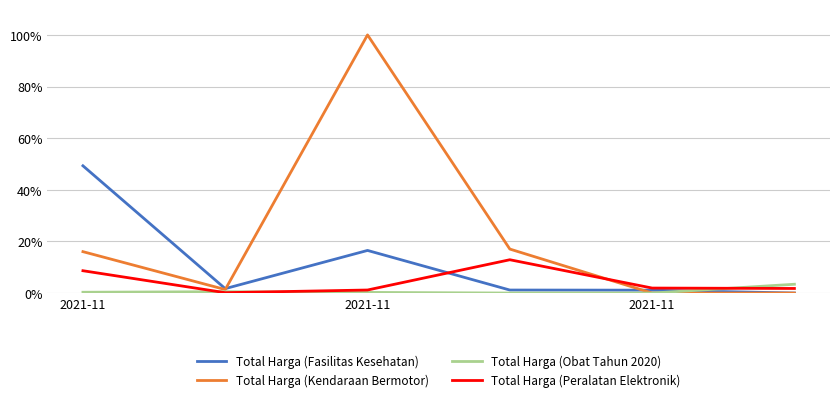

True or false: Total Harga (Peralatan Elektronik) has more than 1 points higher than both neighbors.

False